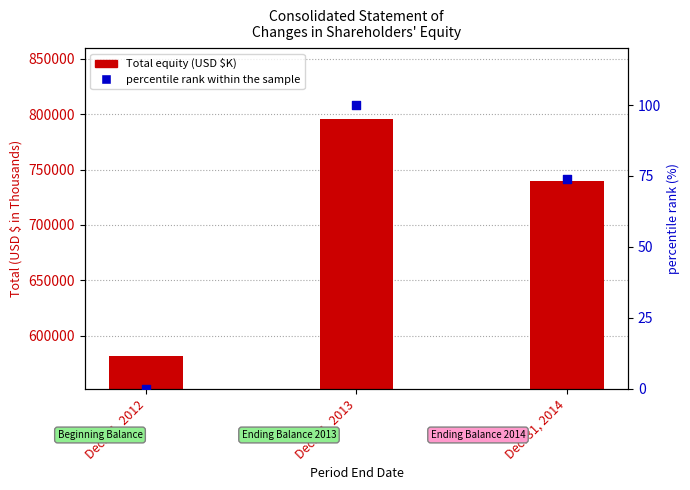

What is the total value across all series at Dec. 31, 2012?

581405.0